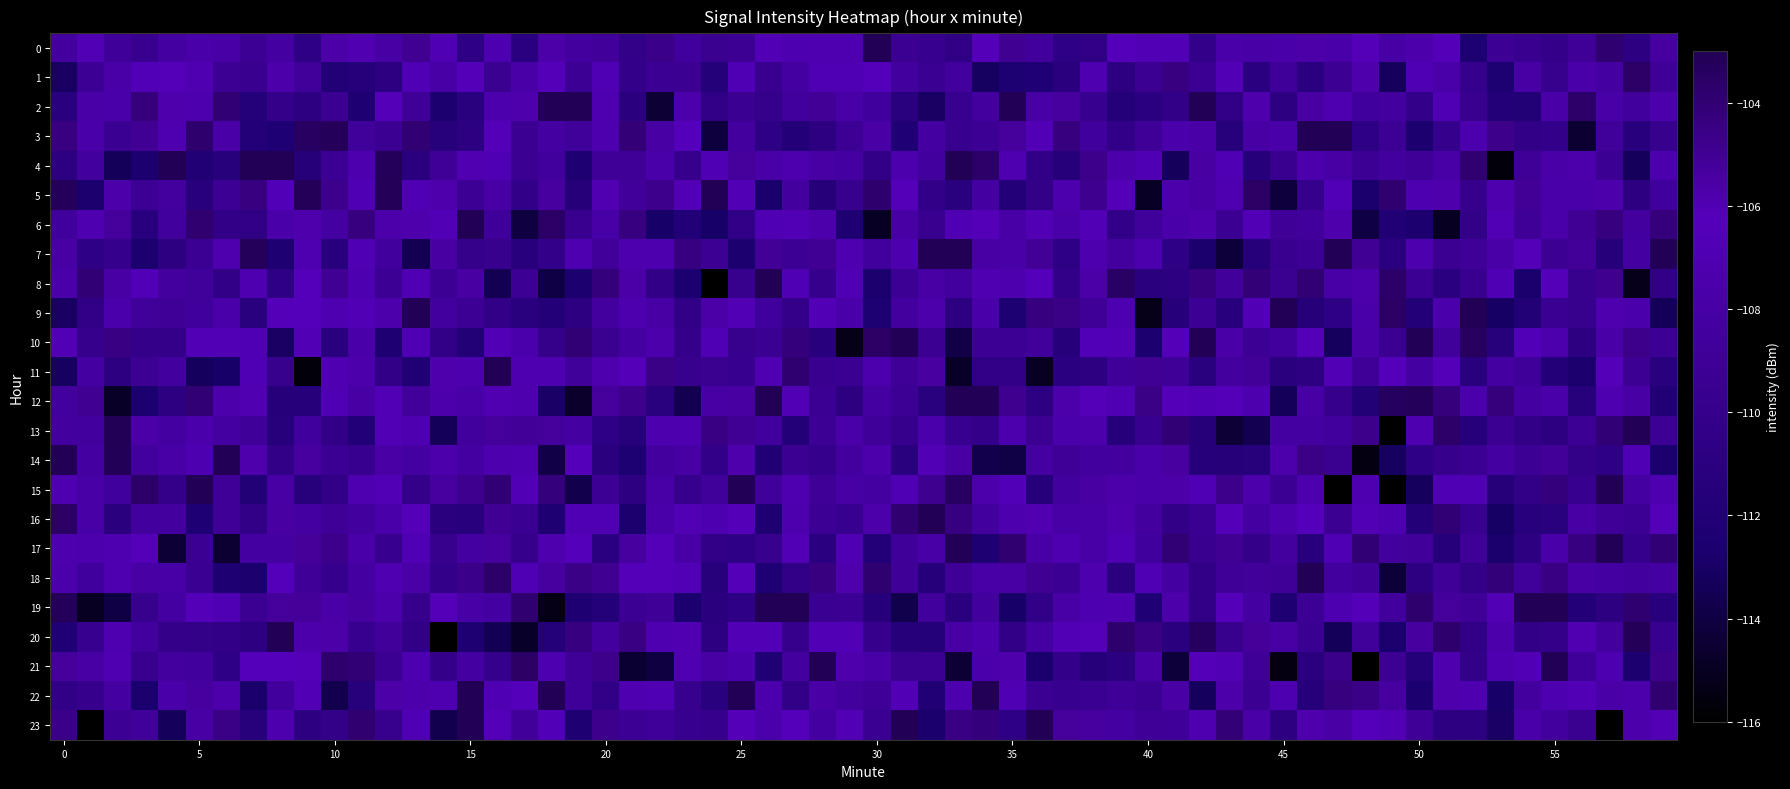

What is the difference between the maximum and second lowest values in the 0 series?

4.3